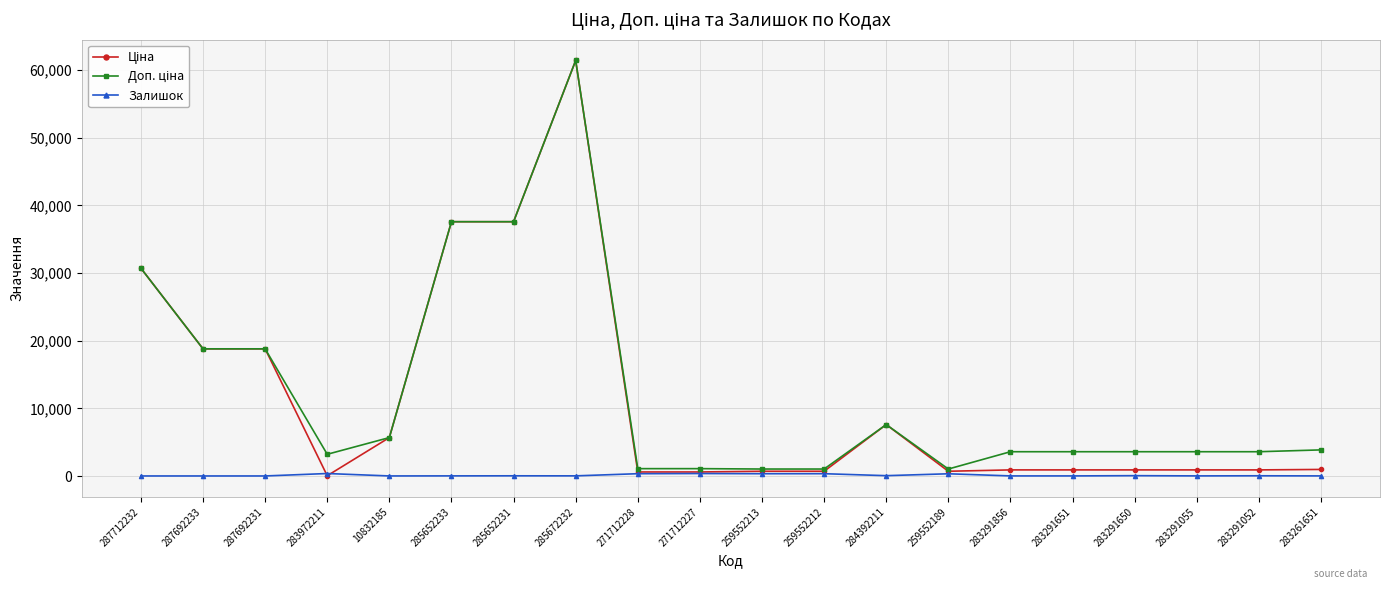

What is the greatest value displayed?

61434.3